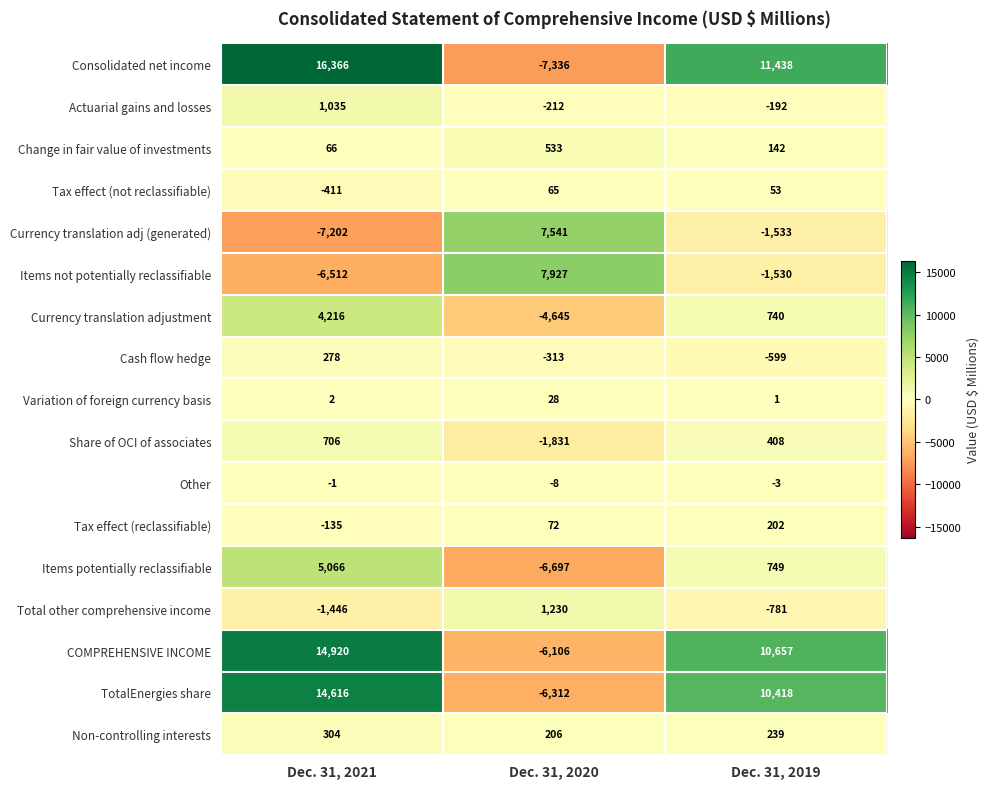

What is the difference between the Consolidated net income values at Dec. 31, 2019 and Dec. 31, 2021?

4928